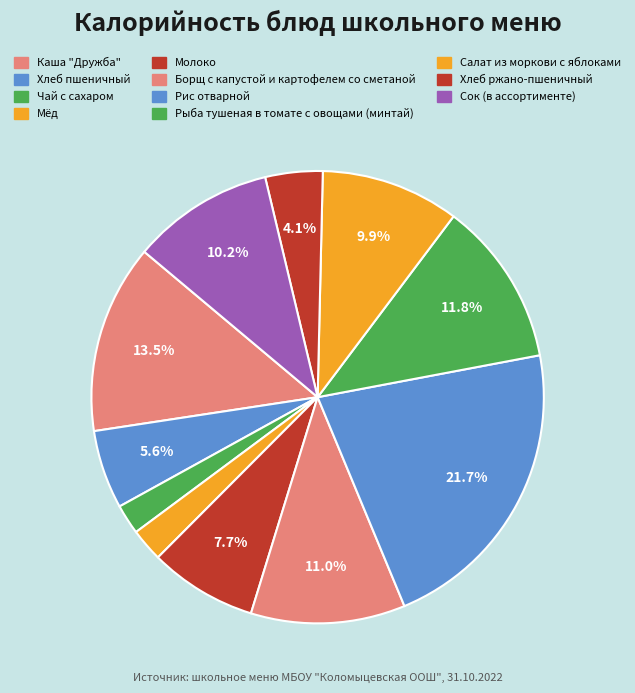

What portion of the pie excludes Хлеб пшеничный?

94.4%